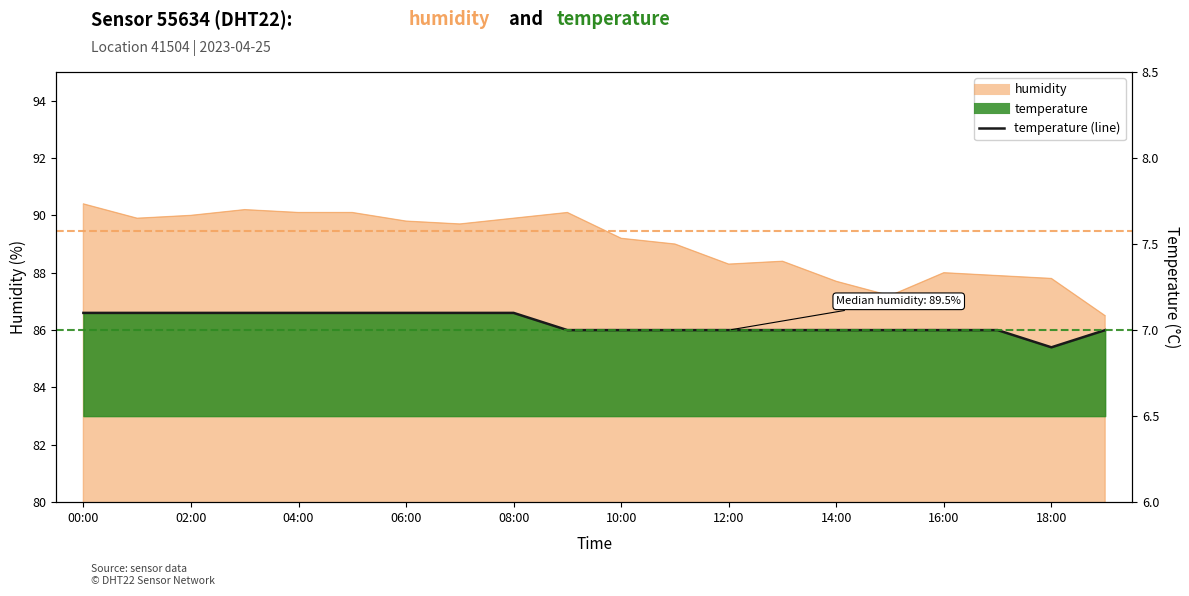

Count the values in the range 7 to 8.

19